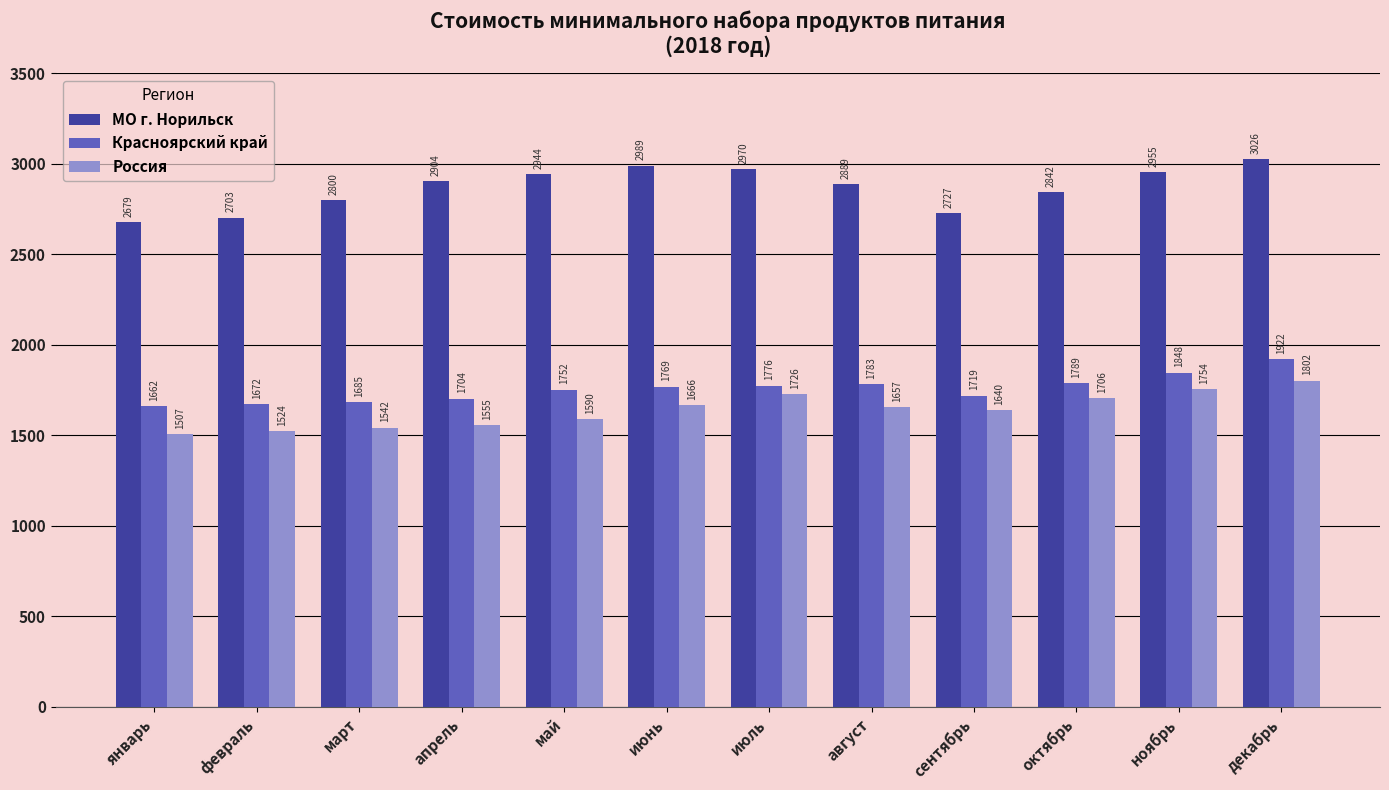

What is the average value of the МО г. Норильск series?

2869.2